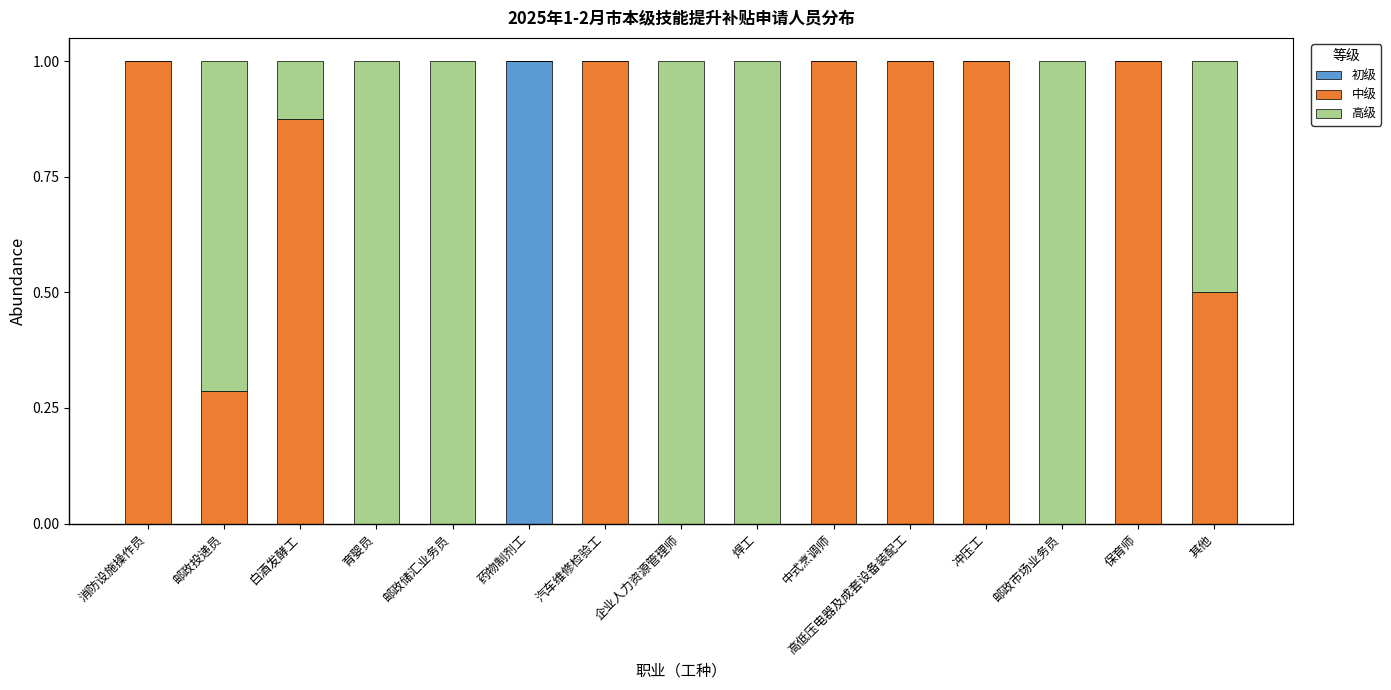

The value of 初级 at 邮政储汇业务员 is 0.0. True or false?

True